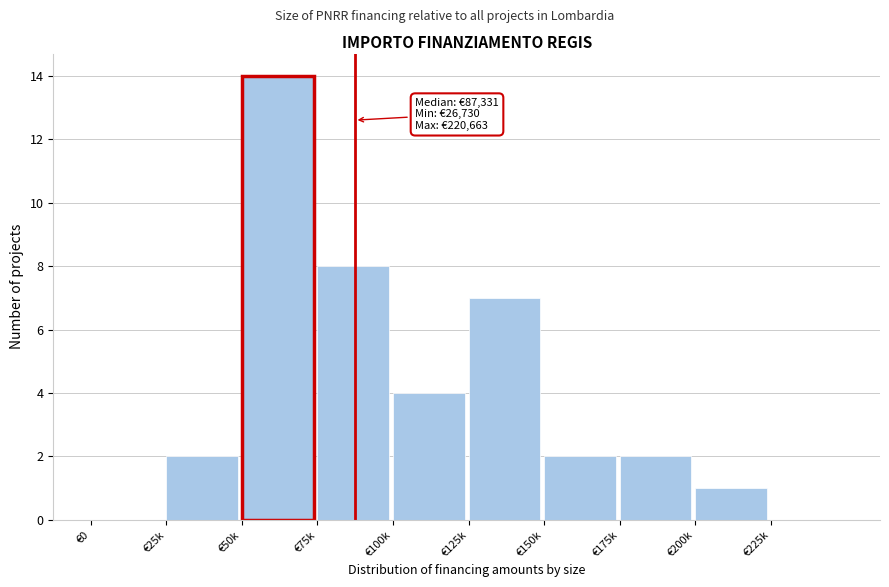

Reading left to right, what are all the values shown in this chart?

€0=0	€25k=2	€50k=14	€75k=8	€100k=4	€125k=7	€150k=2	€175k=2	€200k=1	€225k=0